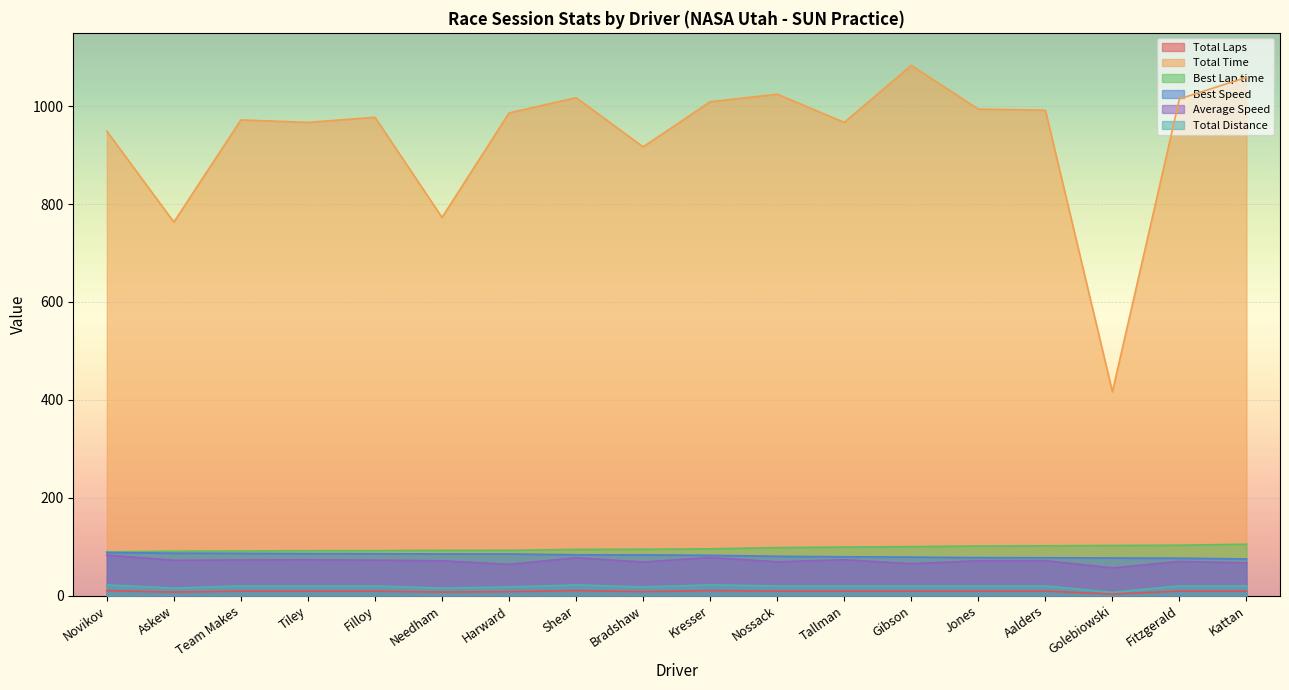

What is the difference between the highest and lowest values at Shear?

1007.5